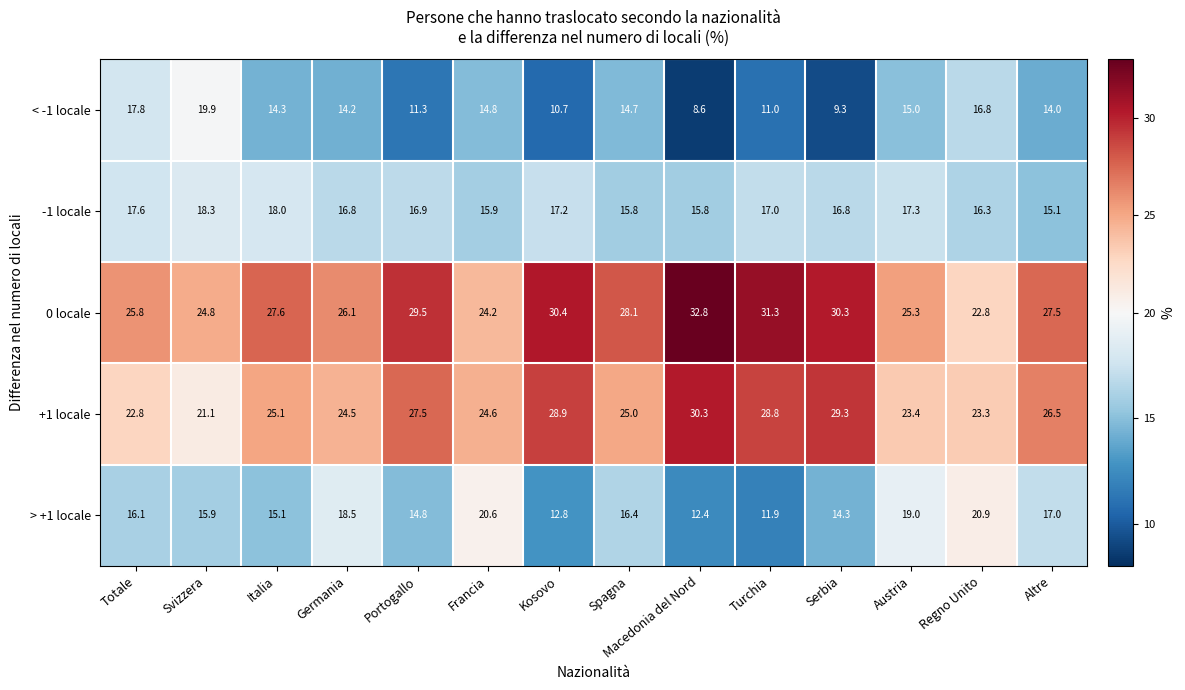

How many categories are shown in the chart?

14